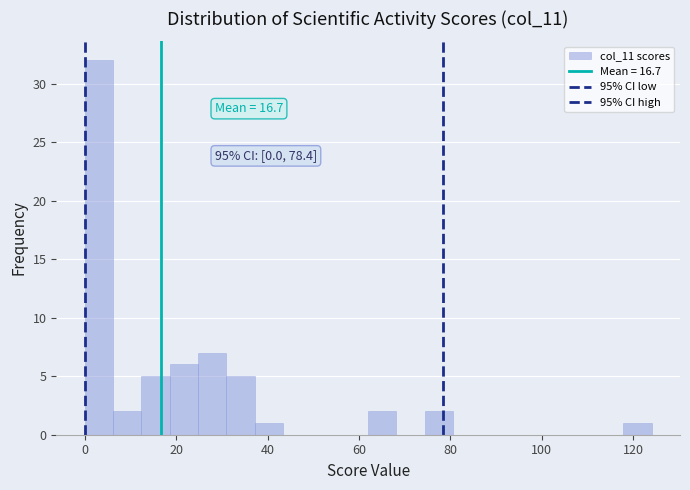

Read against the x-axis, roughly where is the centre of the tallest bar?

4